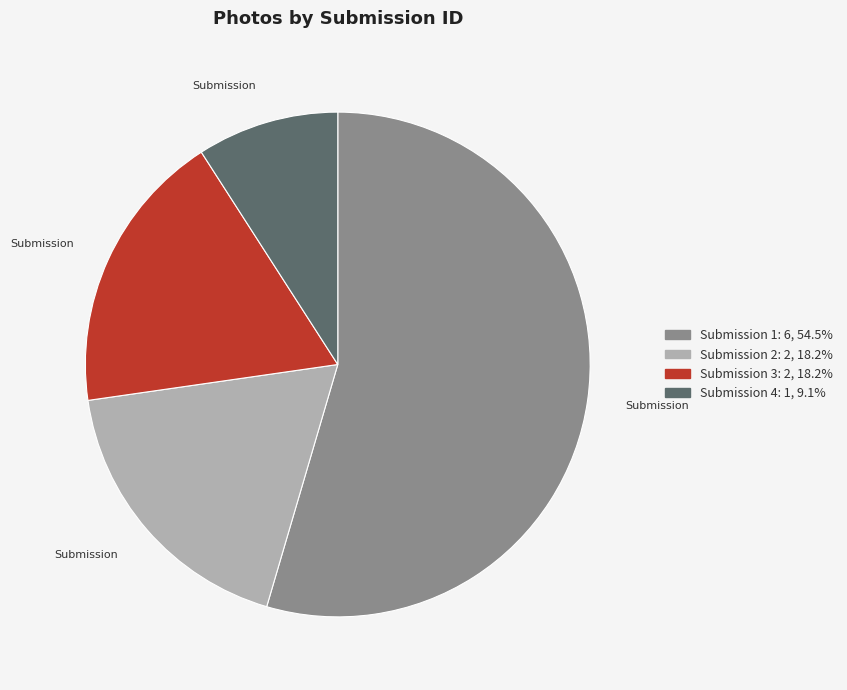

Between Submission 4 and Submission 2, which is larger?

Submission 2